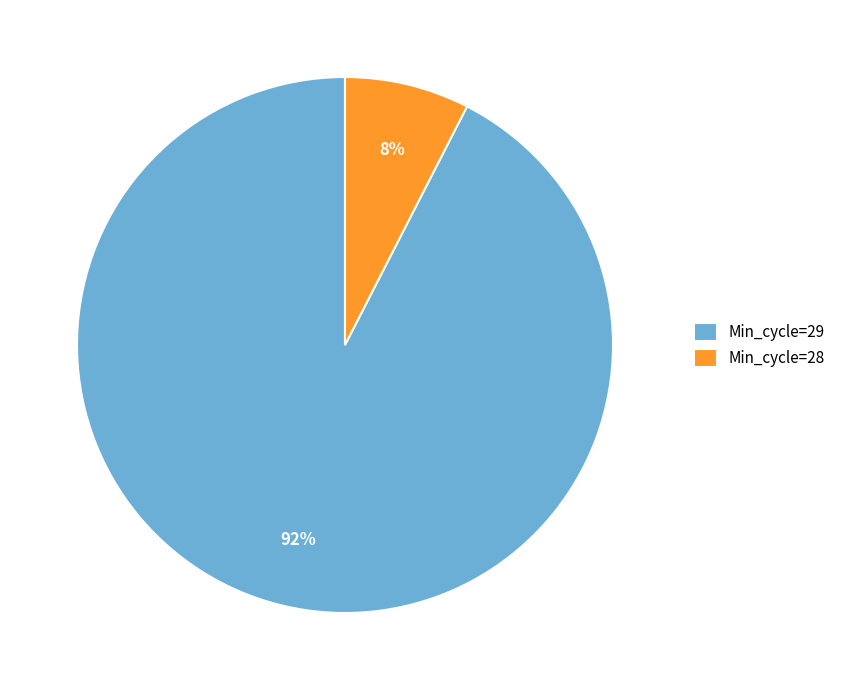

Is there any slice that represents more than half of the pie?

Yes